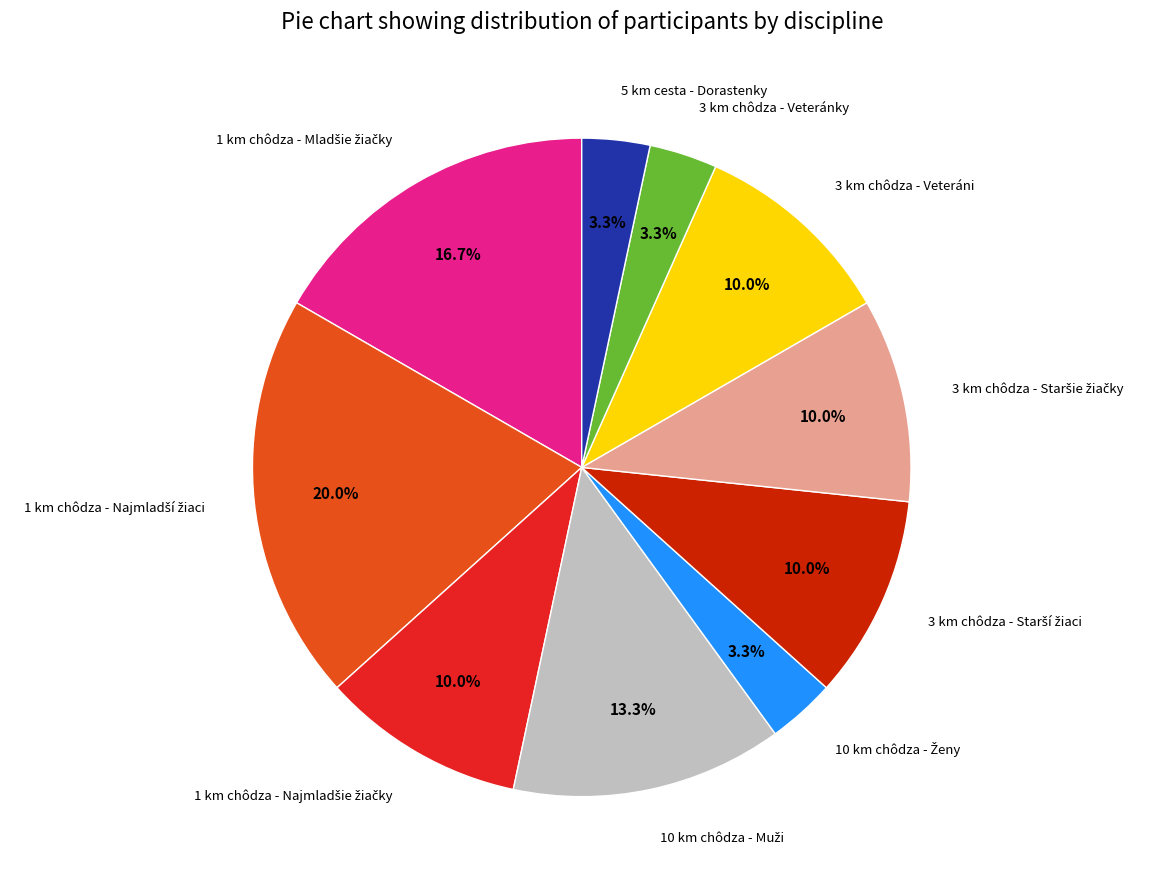

Is there any slice that represents more than half of the pie?

No